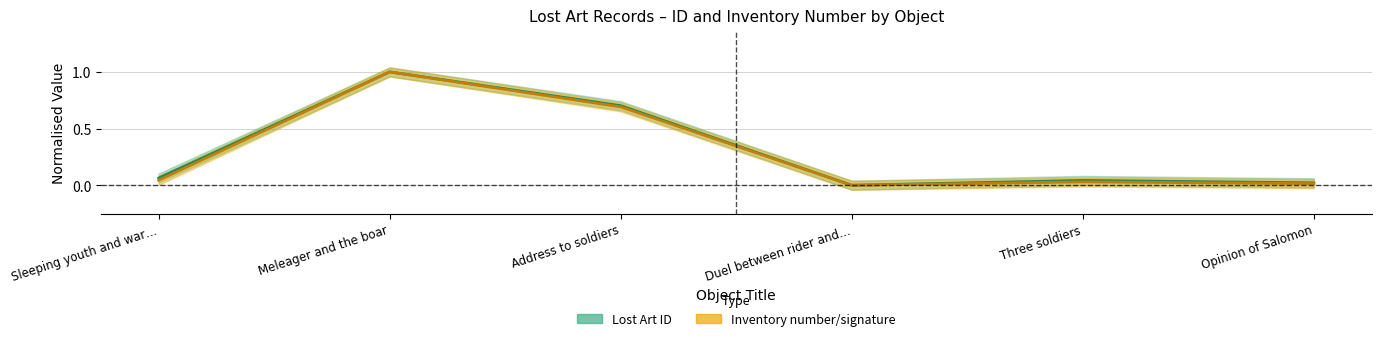

Rank the categories by Inventory number/signature value from highest to lowest.

Meleager and the boar, Address to soldiers, Sleeping youth and war…, Three soldiers, Opinion of Salomon, Duel between rider and…